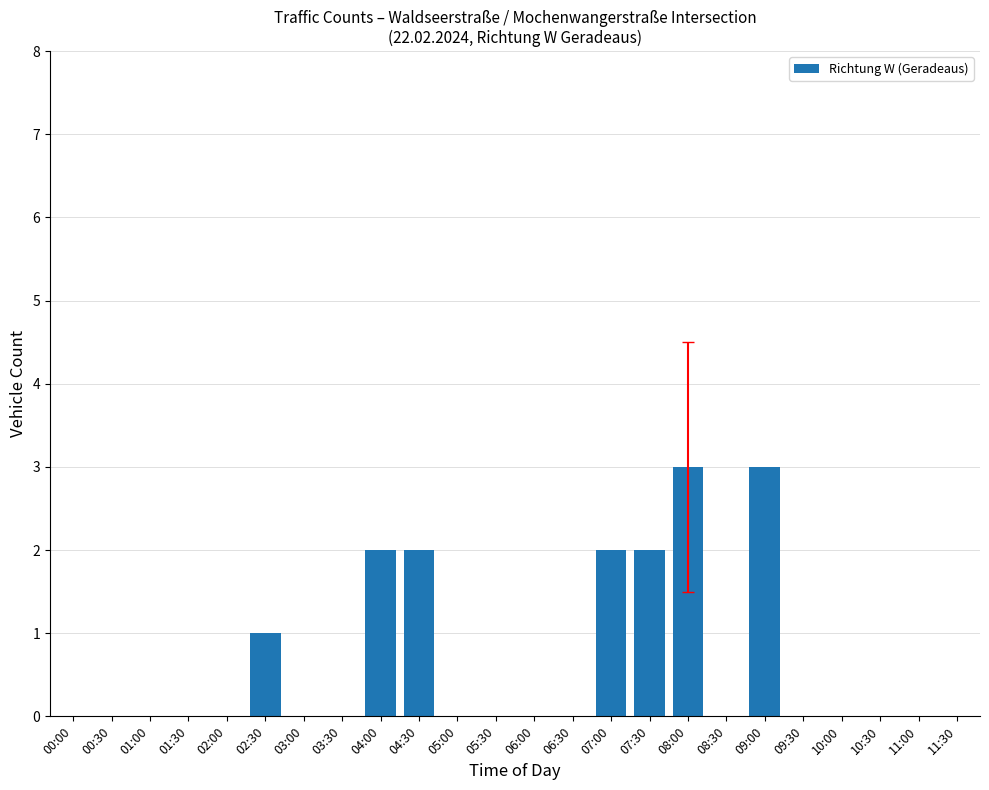

Count the values in the range 0 to 2.

22